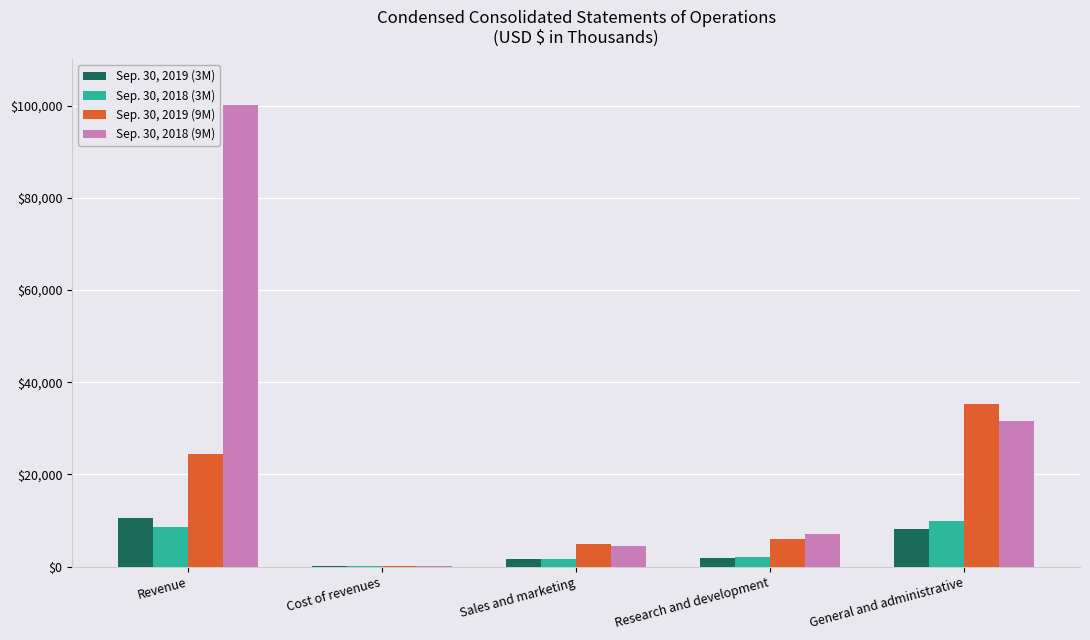

At which category is the sum across all series the highest?

Revenue